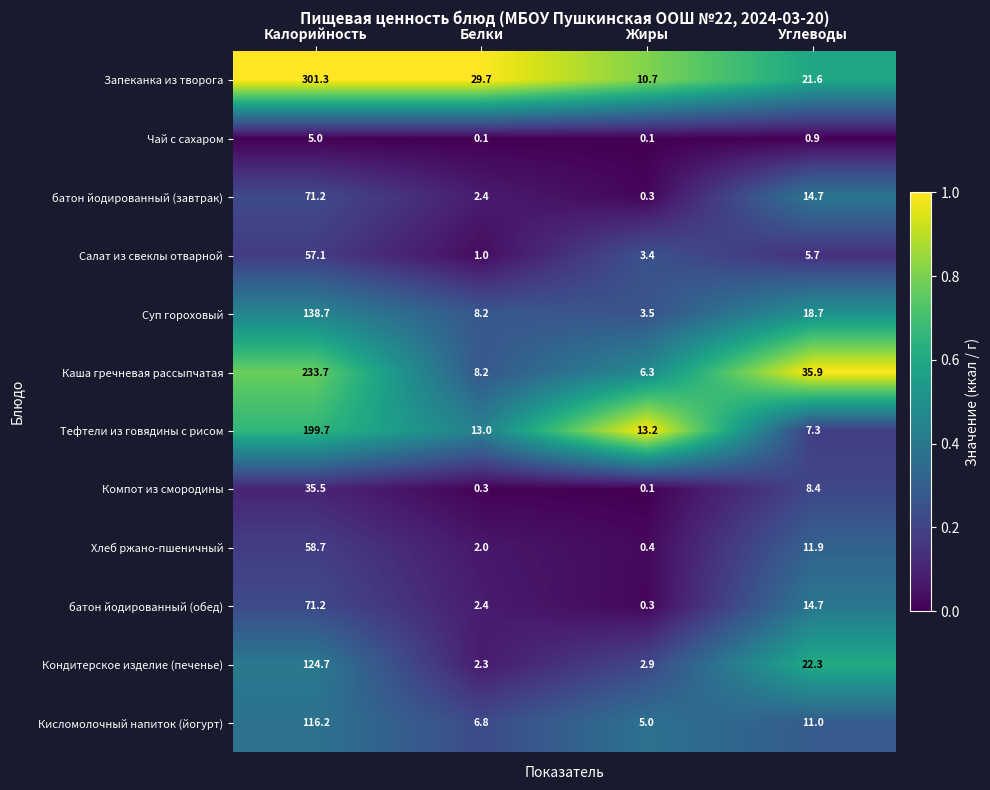

The Компот из смородины series shows 0.3 at Белки. True or false?

True